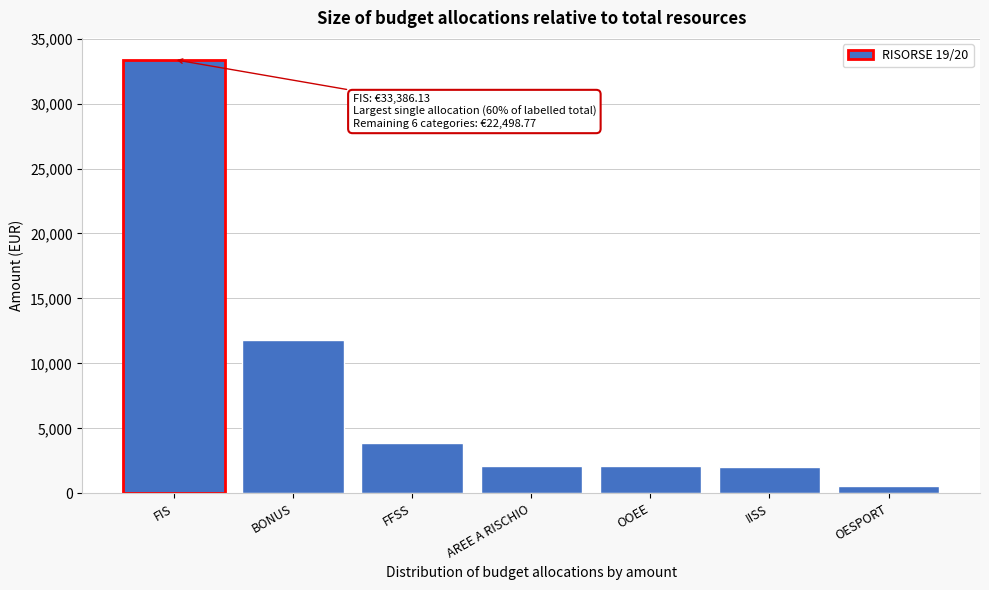

Is it true that the value at FIS is 33386.1?

True